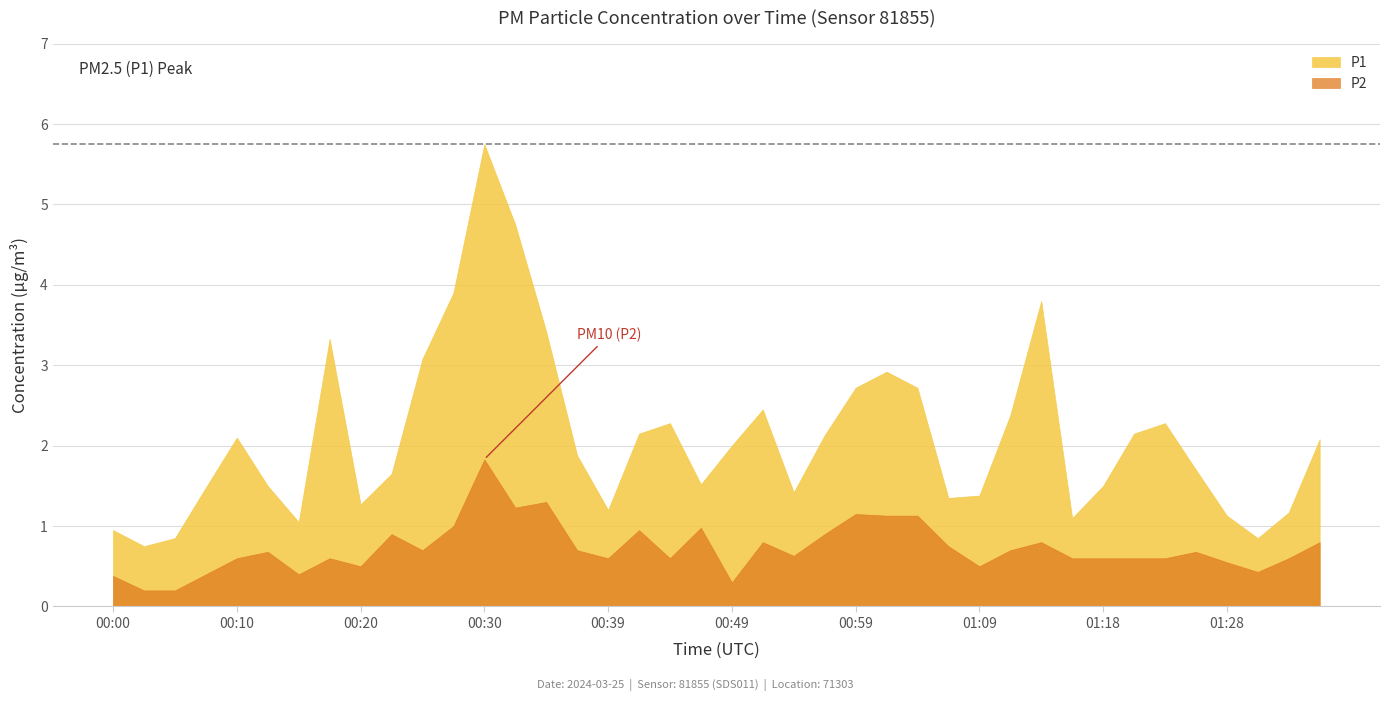

Which series has the largest range (max minus min)?

P1